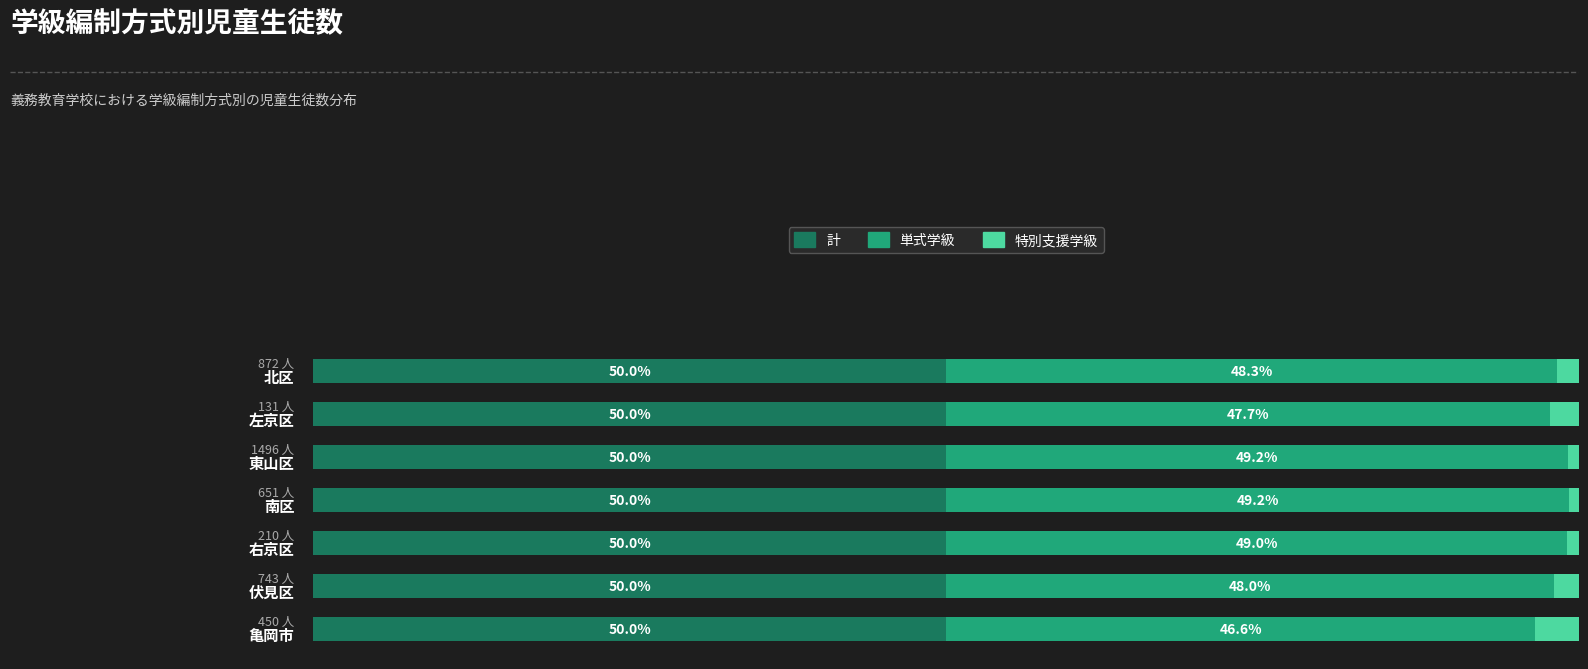

What are all the series names shown in the legend?

計, 単式学級, 特別支援学級